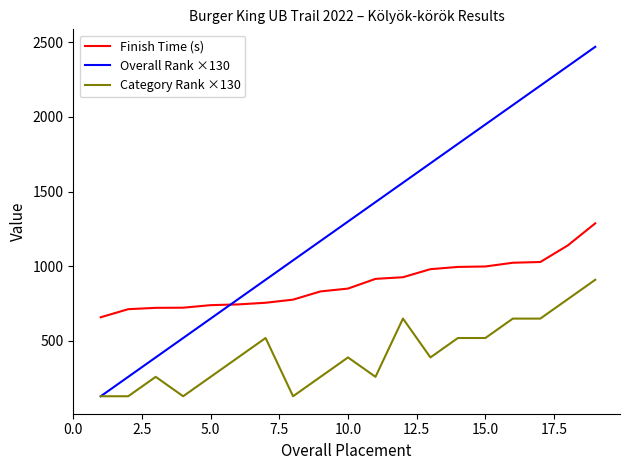

True or false: Finish Time (s) and Overall Rank ×130 cross at least once.

True